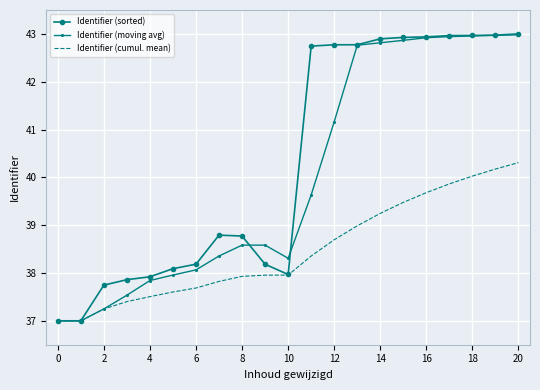

What is the maximum value shown in the chart?

43.0